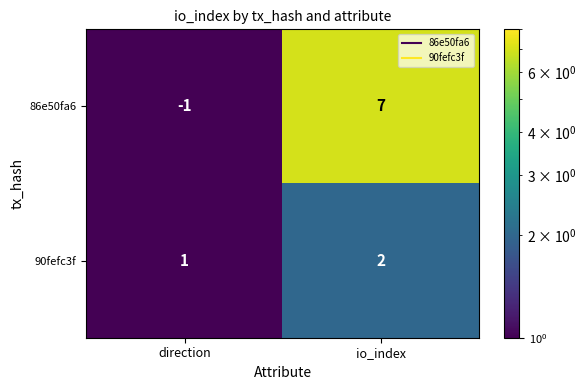

What is the total value across all series at direction?

0